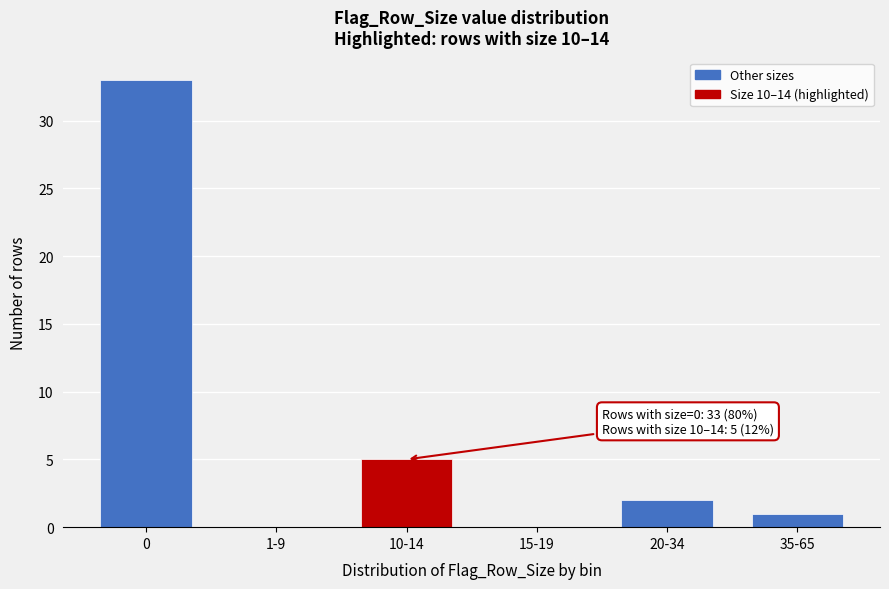

Reading left to right, what are all the values shown in this chart?

0=33	1-9=0	10-14=5	15-19=0	20-34=2	35-65=1